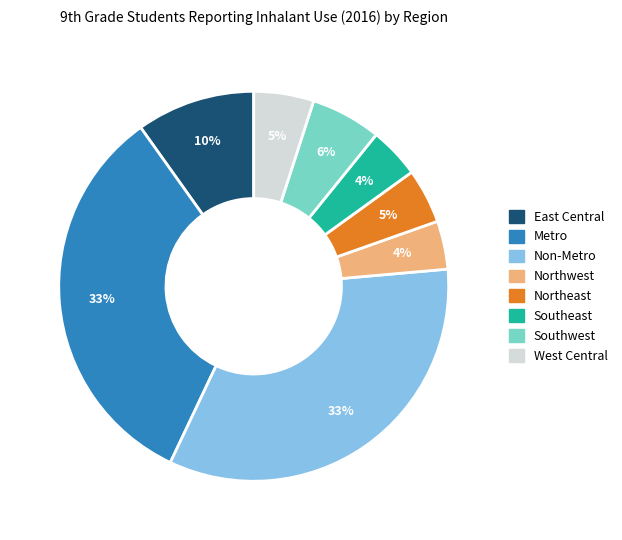

How many slices are in this pie chart?

8